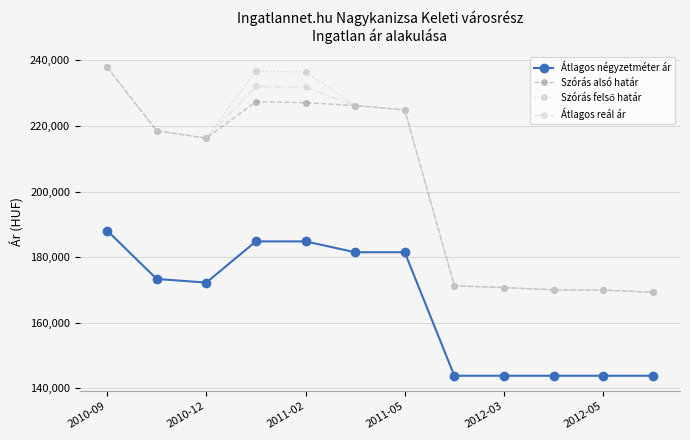

What is the highest value of the Átlagos reál ár series?

237962